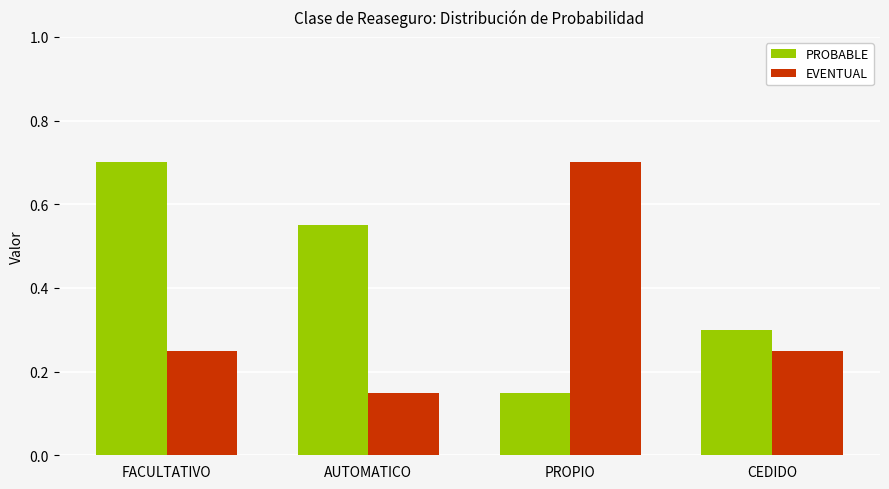

Where is PROBABLE nearest to the value 0?

PROPIO